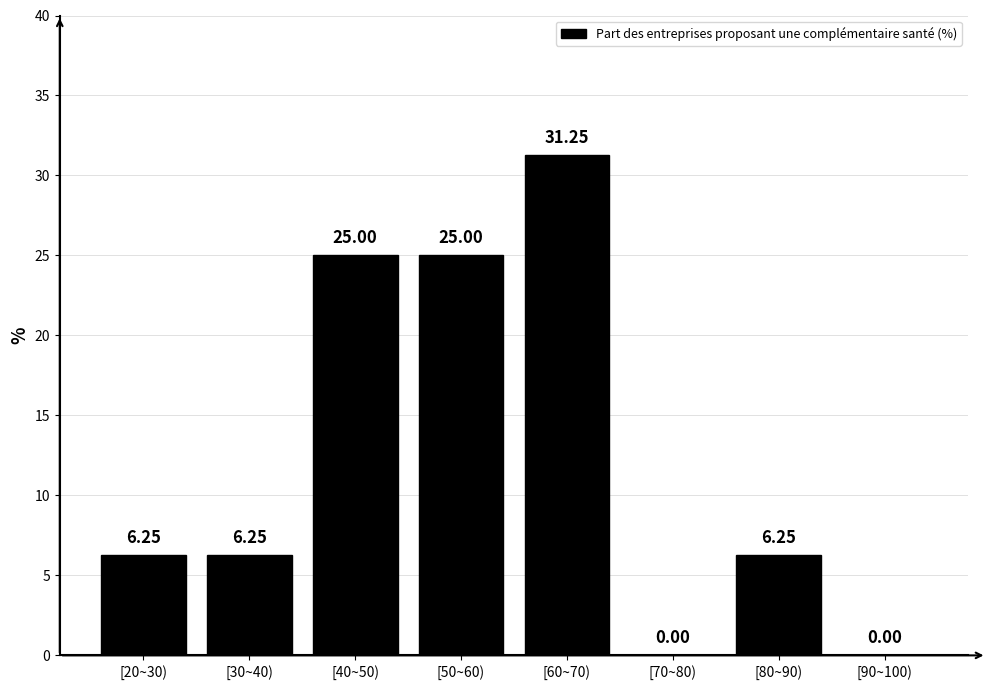

What is the sum of all values?

100.0